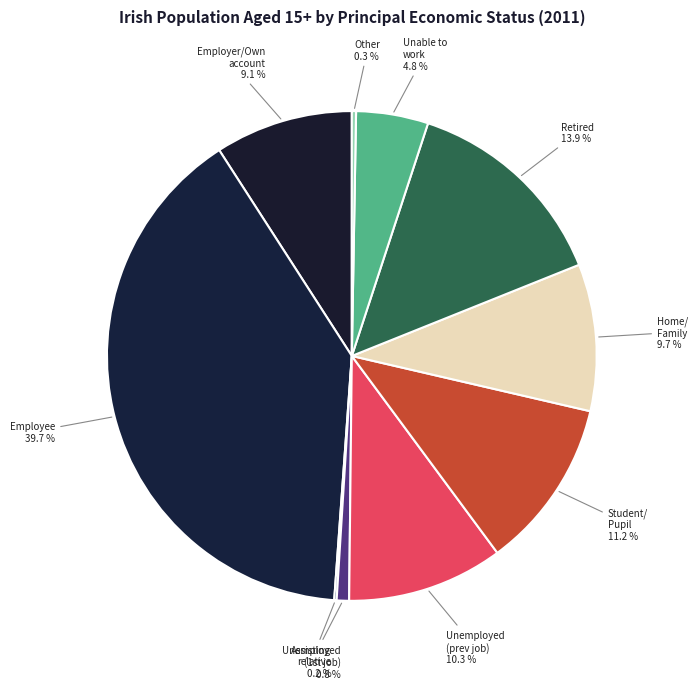

Does Student/ Pupil account for over 50% of the chart?

No